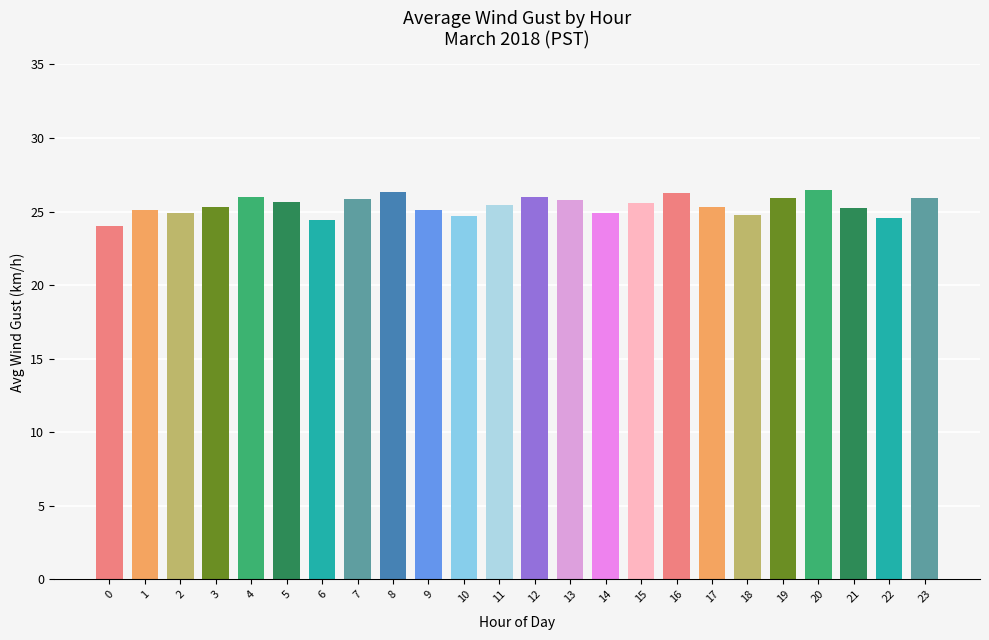

What is the ratio of the value at 1 to the value at 7?

1.0